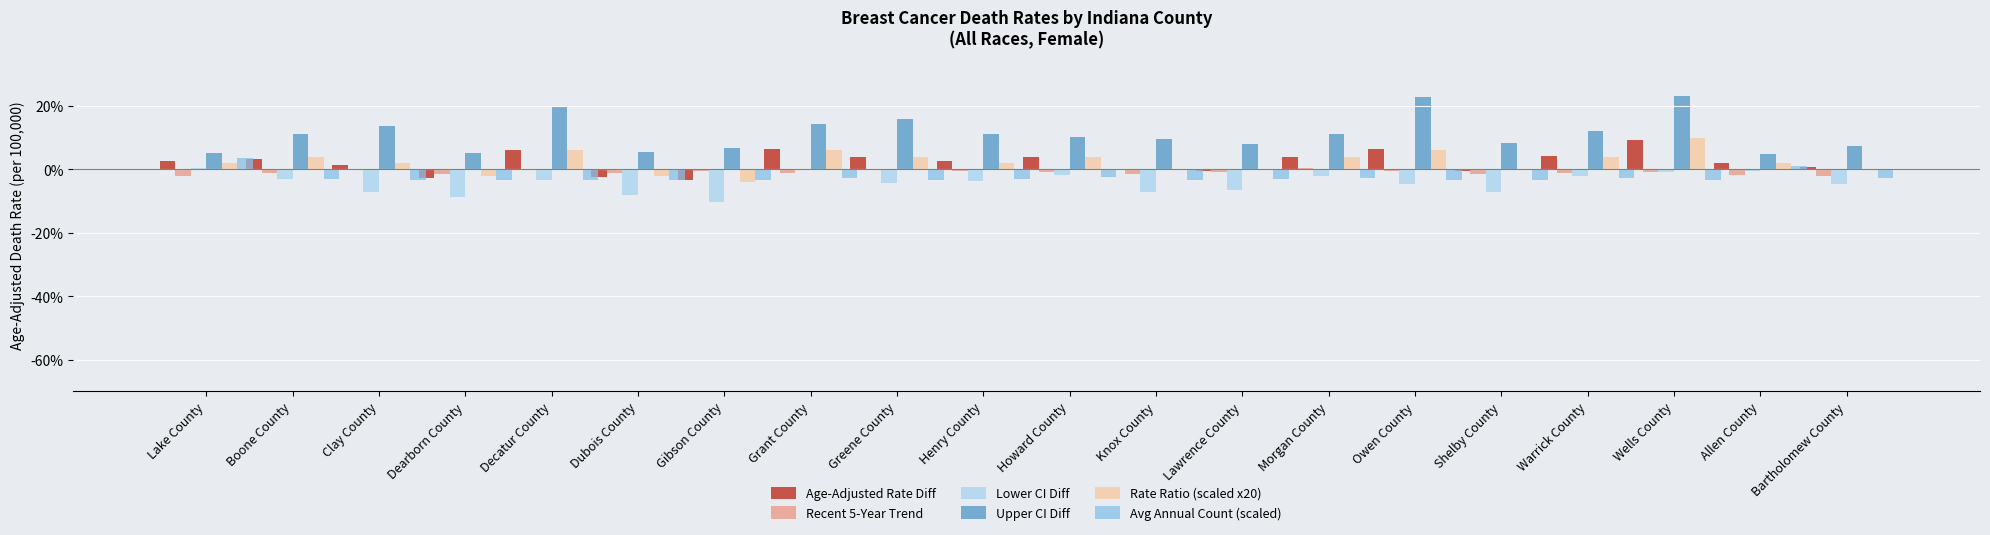

What is the total value across all series at Clay County?

6.2